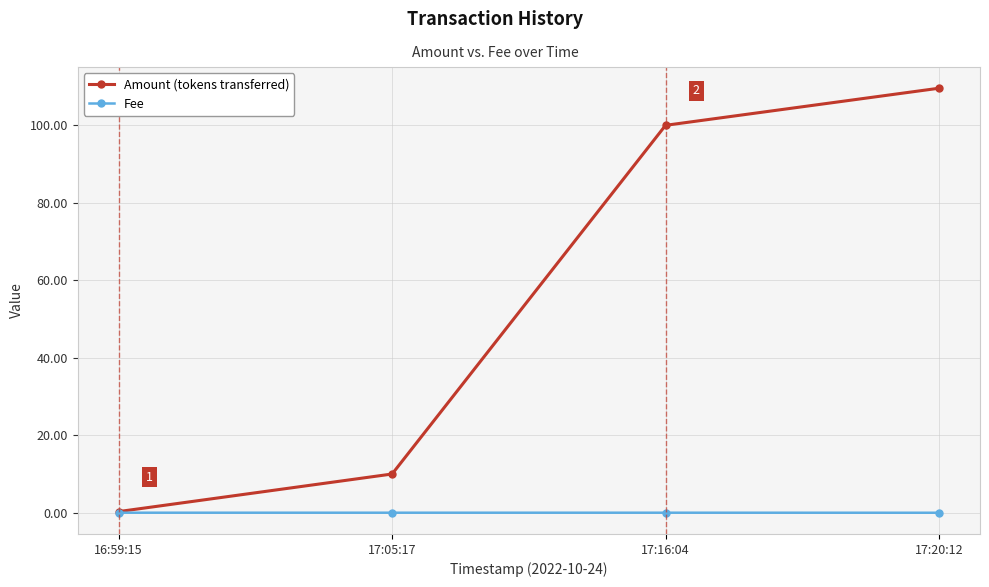

Where is Amount (tokens transferred) nearest to the value 54?

17:05:17